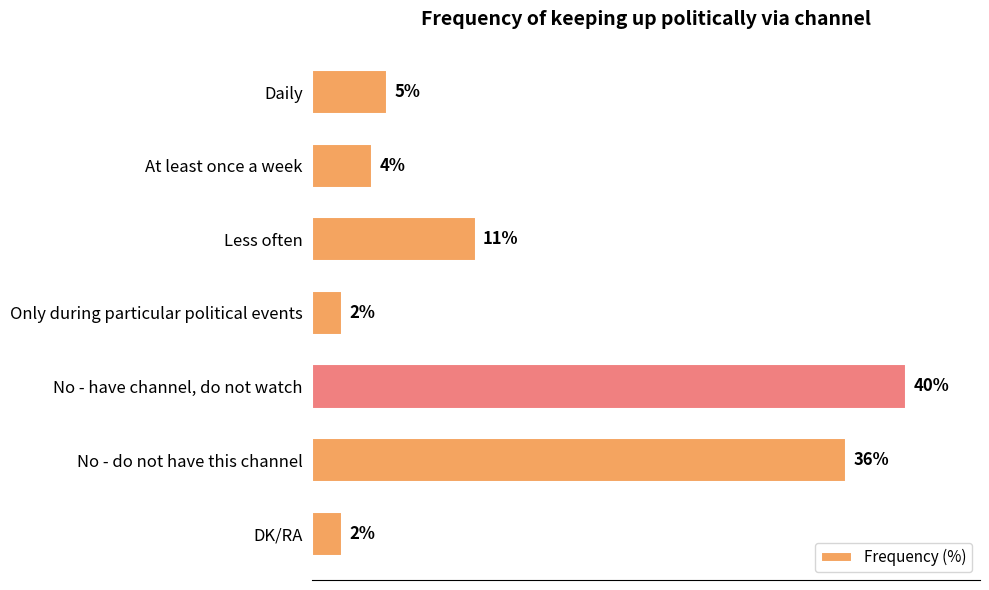

Between Less often and Only during particular political events, which is larger?

Less often